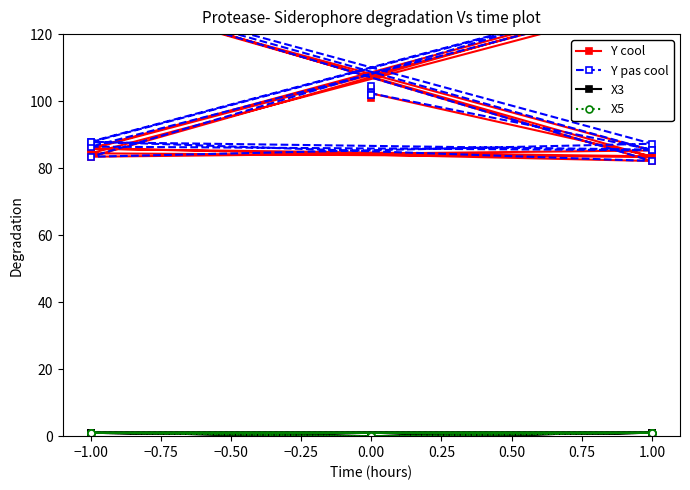

Which category has the highest value across all series?

1.00